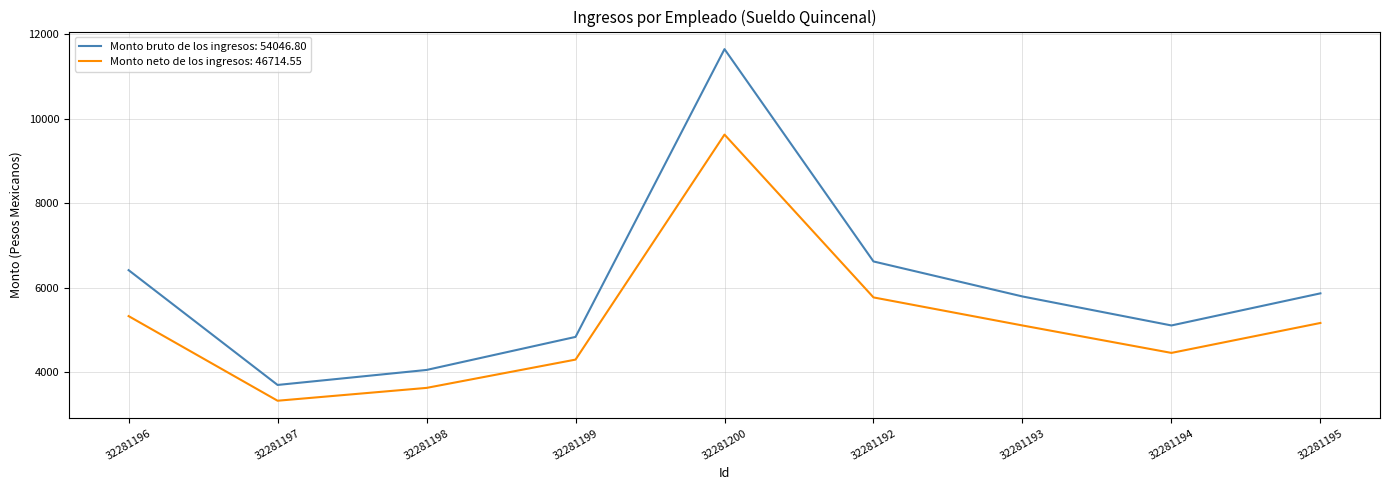

How many lines are shown in the chart?

2